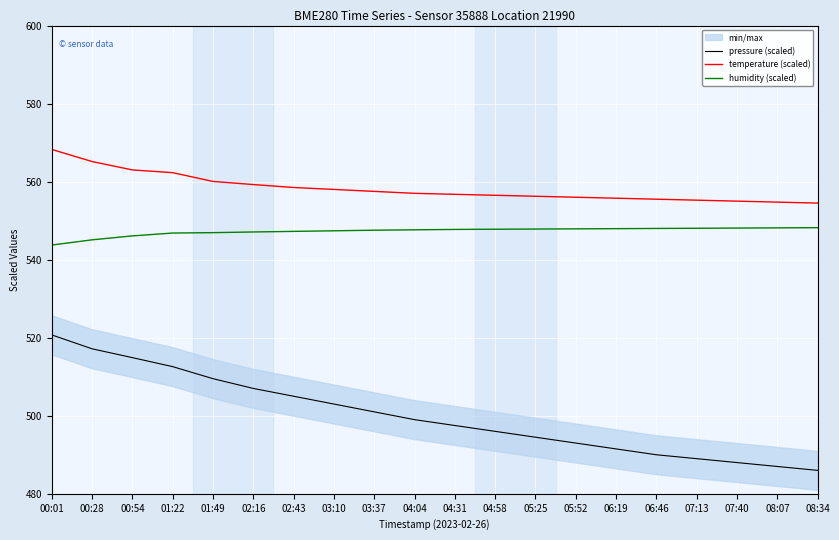

What is the label of the 4th point from the right?

07:13